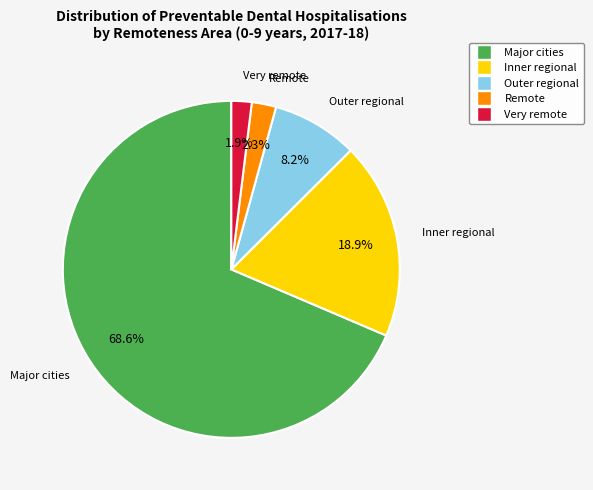

The Inner regional slice represents 19% of the pie. True or false?

True